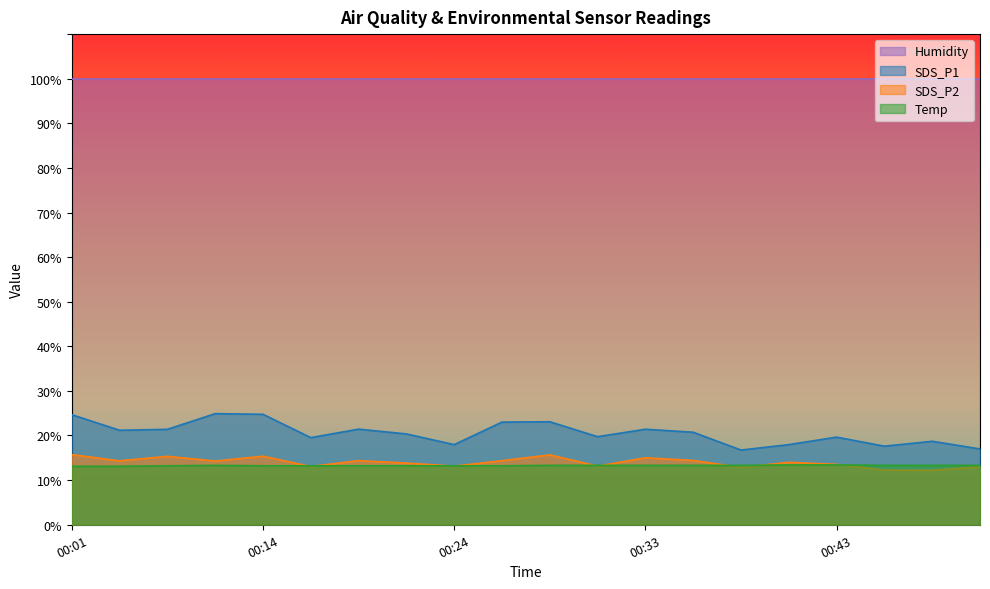

True or false: SDS_P1 has a value of 17.6 at 00:45.

True